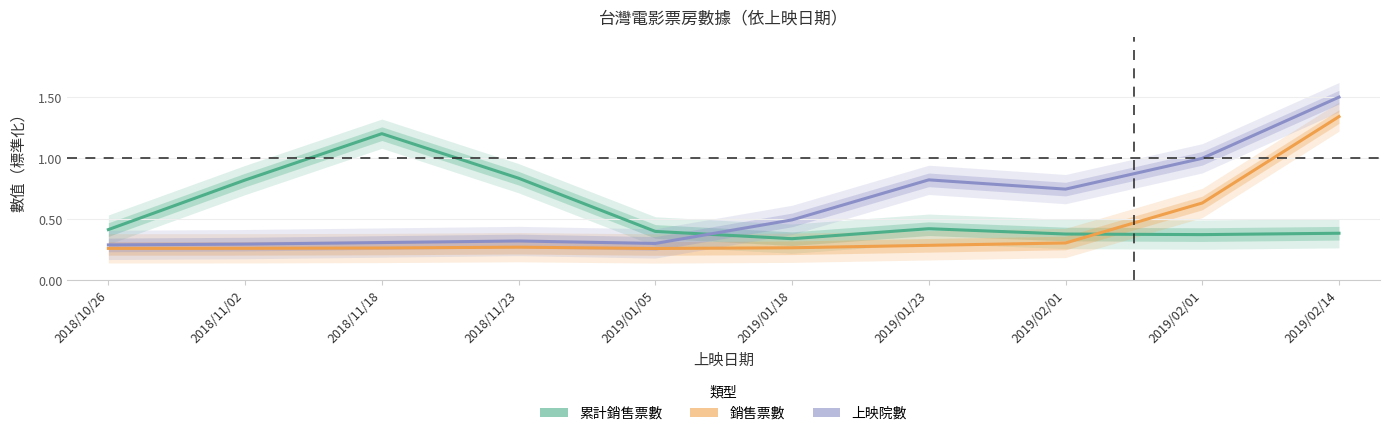

What is the label of the 8th point from the right?

2018/11/18